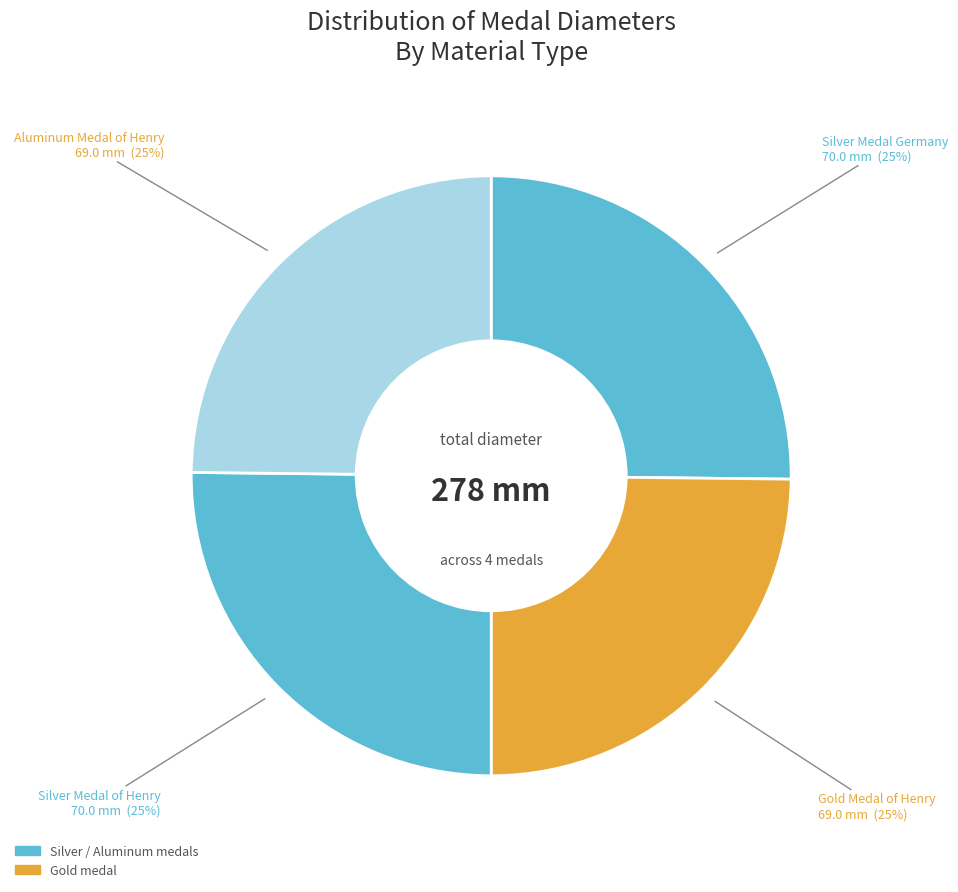

How many slices are in this pie chart?

4